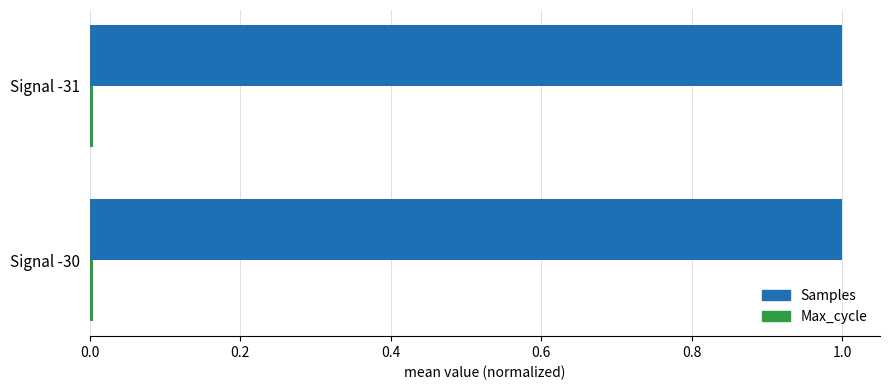

True or false: Samples has a value of 1.5 at Signal -31.

False